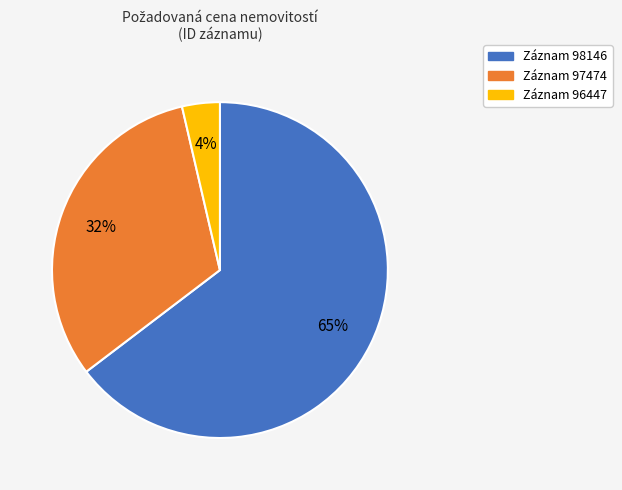

To the nearest percent, what is the average slice percentage?

33%